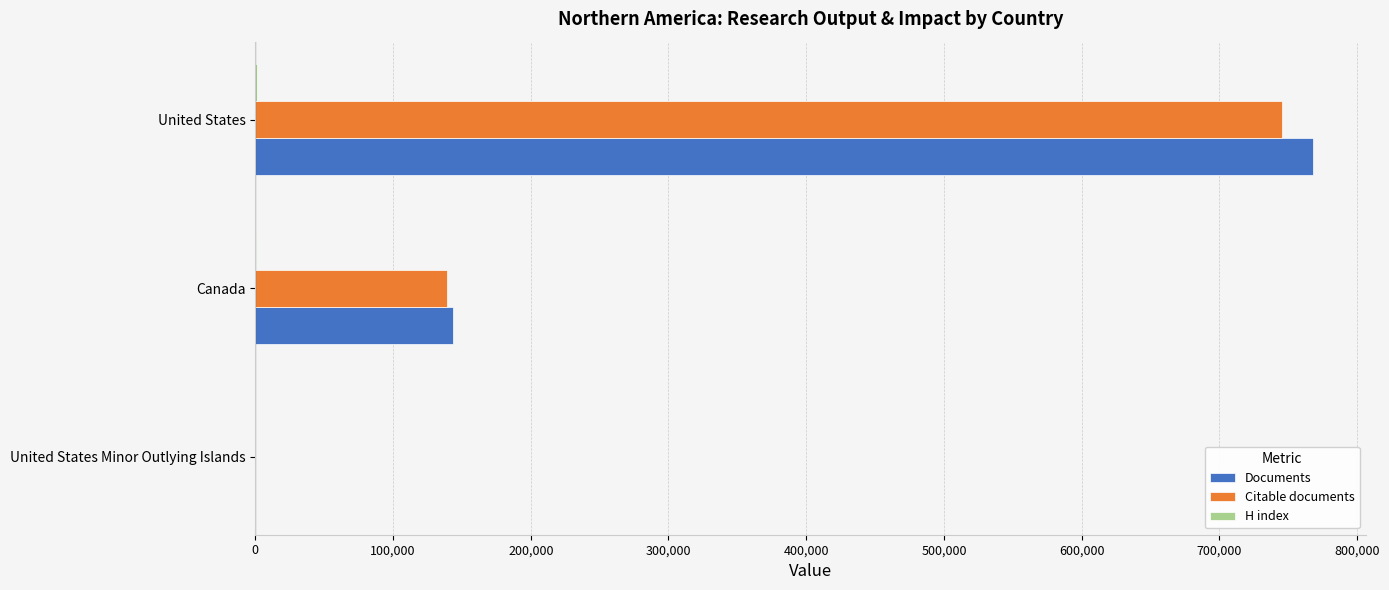

Count the number of data series in this chart.

3